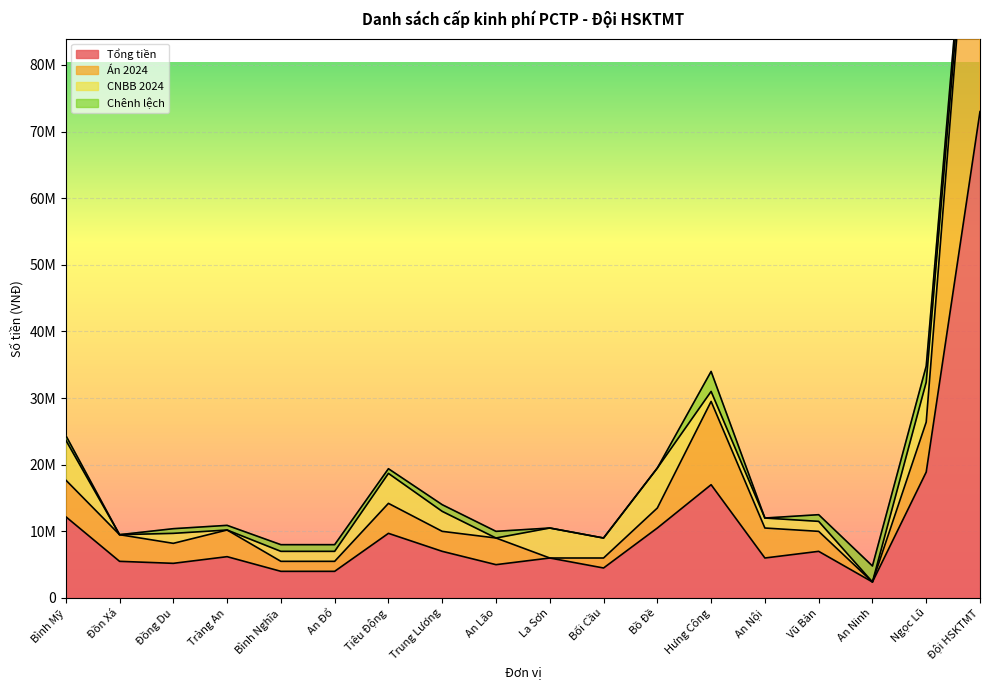

What is the sum of the Tổng tiền values at Trung Lương and Ngọc Lũ?

25900000